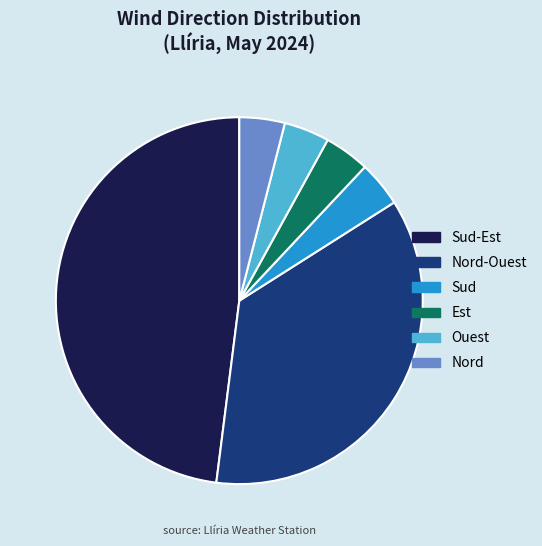

Does Ouest represent more than half of the total?

No